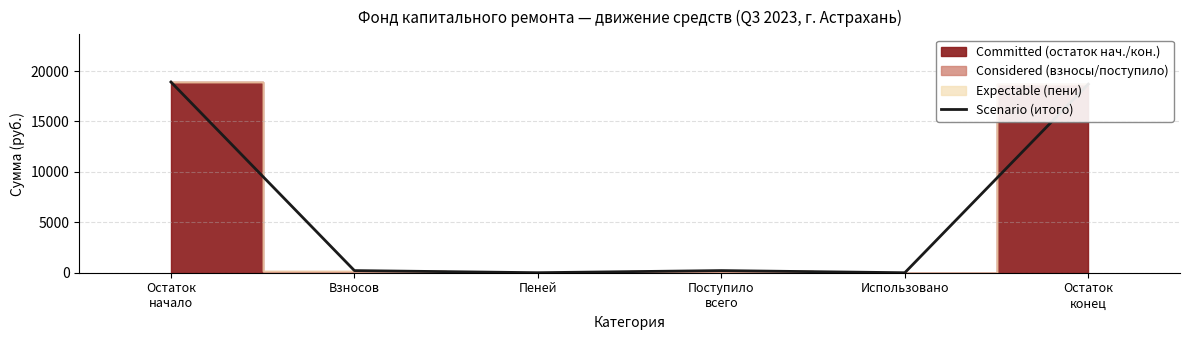

What is the difference between the second highest and second lowest values?

18699.7